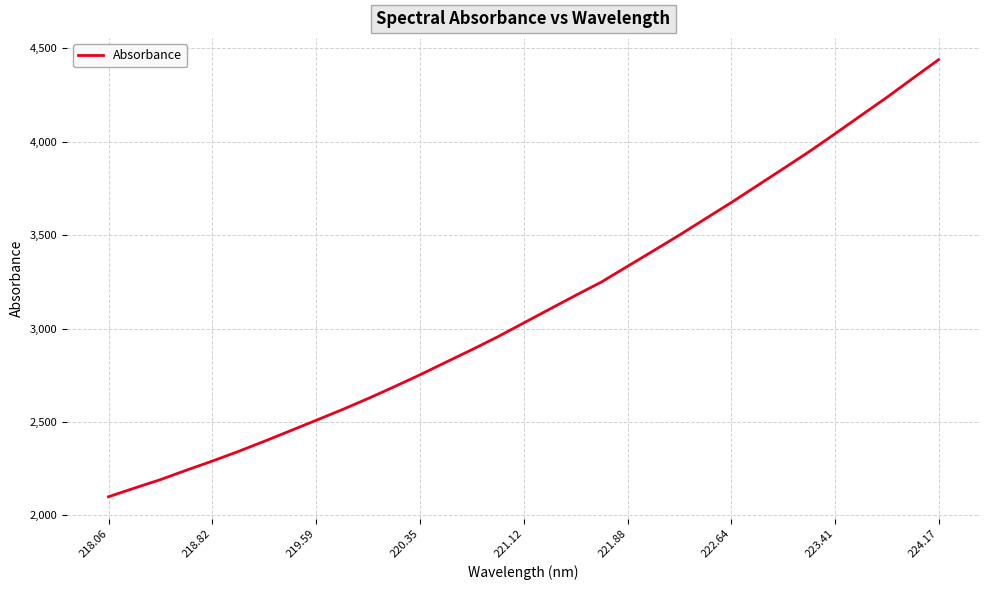

What is the greatest value displayed?

4439.1